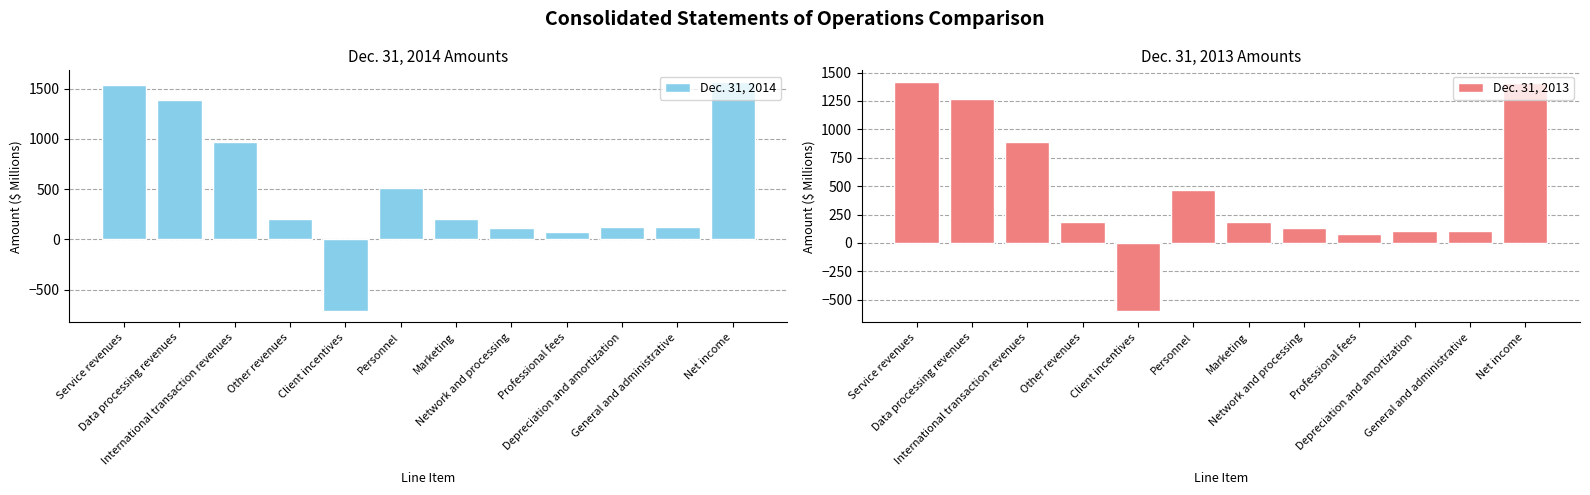

How many data points in Dec. 31, 2013 are less than 186?

6